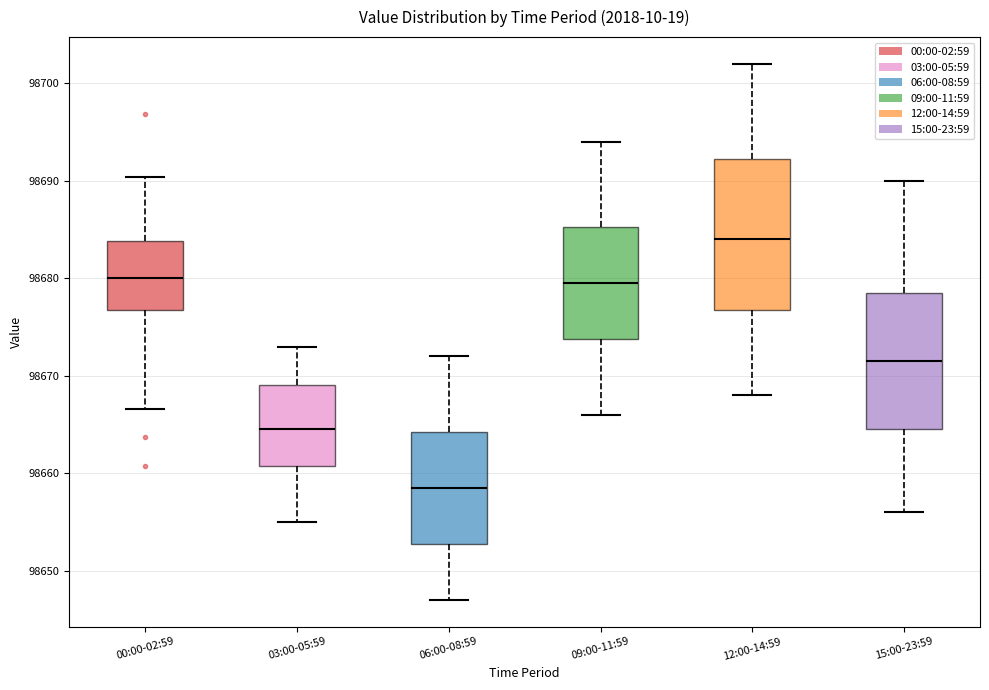

Reading left to right, read every box against the y-axis: the position of its median line, the range the box covers, and the ends of its whiskers. The values are not printed on the chart, so give them approximately, as read against the axis.

00:00-02:59: median 98680, box 98677 to 98684, whiskers 98667 to 98690
03:00-05:59: median 98665, box 98661 to 98669, whiskers 98655 to 98673
06:00-08:59: median 98659, box 98653 to 98664, whiskers 98647 to 98672
09:00-11:59: median 98680, box 98674 to 98685, whiskers 98666 to 98694
12:00-14:59: median 98684, box 98677 to 98692, whiskers 98668 to 98702
15:00-23:59: median 98672, box 98665 to 98679, whiskers 98656 to 98690